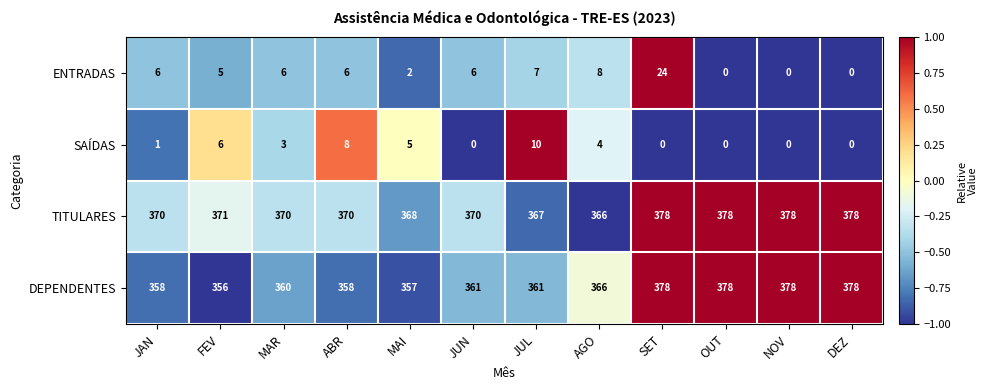

At how many categories does at least one series exceed 23?

12